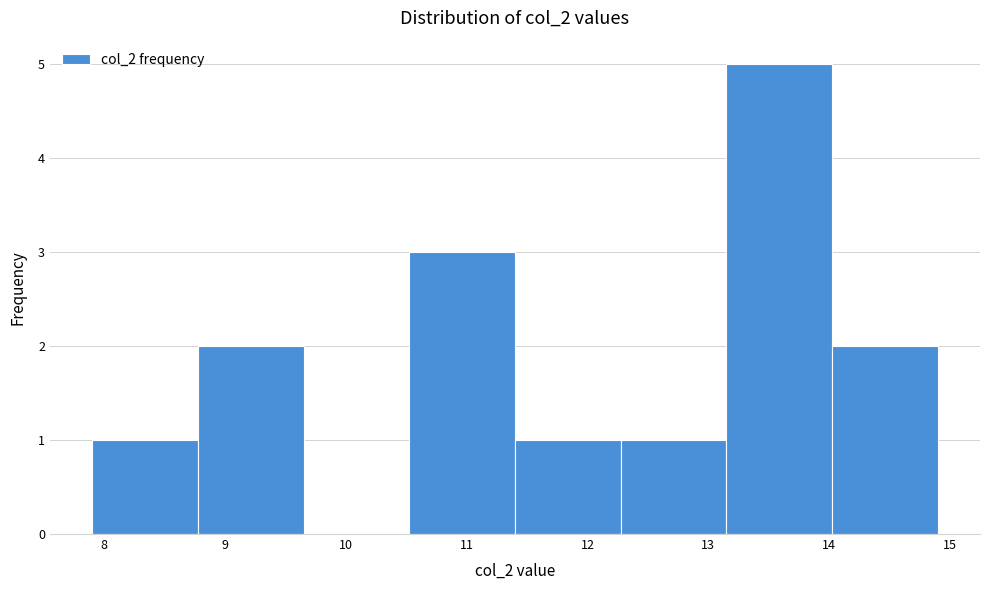

Reading left to right, list every bar in this chart as the range it spans on the x-axis followed by its height. Neither the bar edges nor the heights are printed on the chart, so give them approximately, as read against the axes.

7.9 to 8.8: 1
8.8 to 9.7: 2
9.7 to 10.5: 0
10.5 to 11.4: 3
11.4 to 12.3: 1
12.3 to 13.2: 1
13.2 to 14.0: 5
14.0 to 14.9: 2